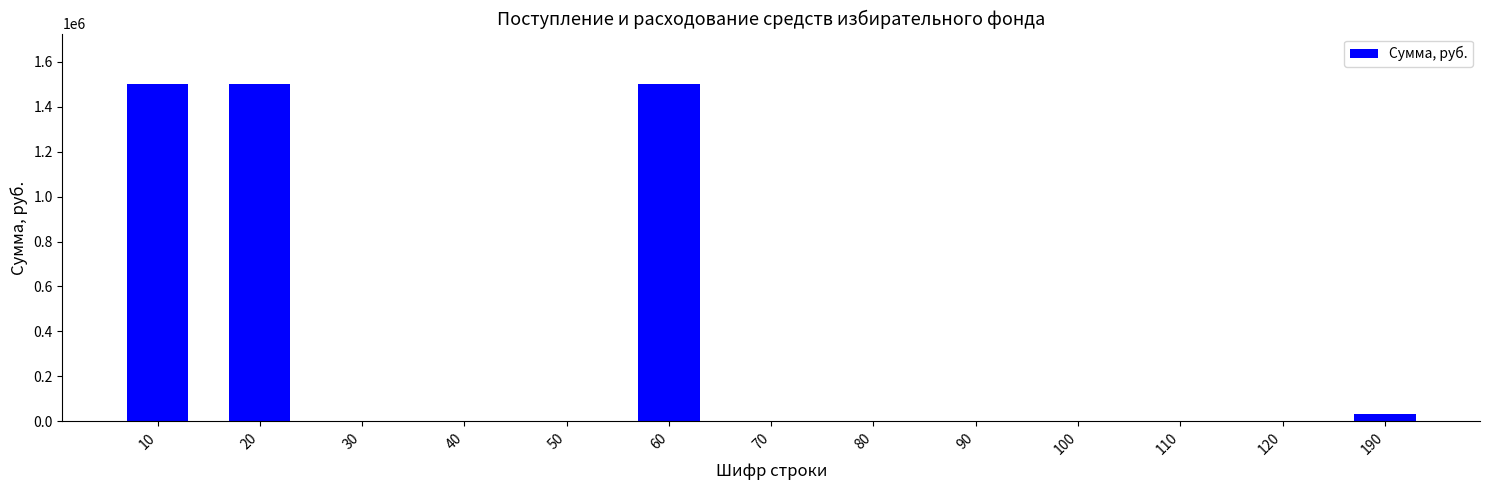

What is the maximum value shown in the chart?

1500000